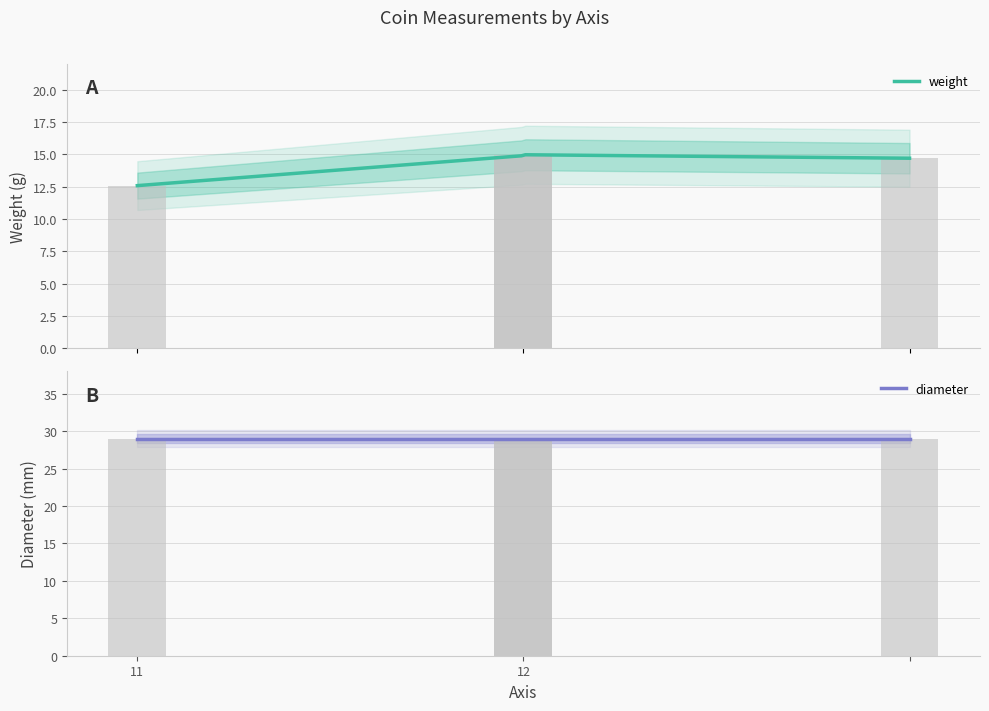

The value at  is 7.6. True or false?

False